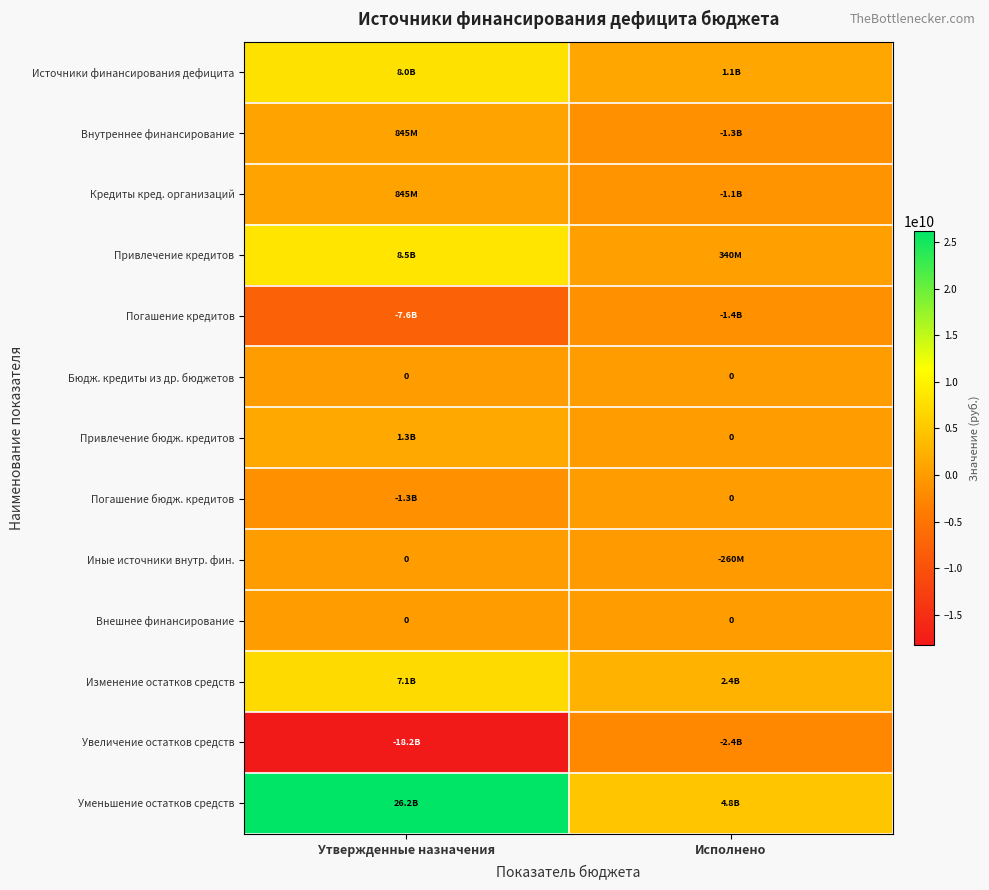

List the labels in order of Источники финансирования дефицита value, smallest first.

Исполнено, Утвержденные назначения